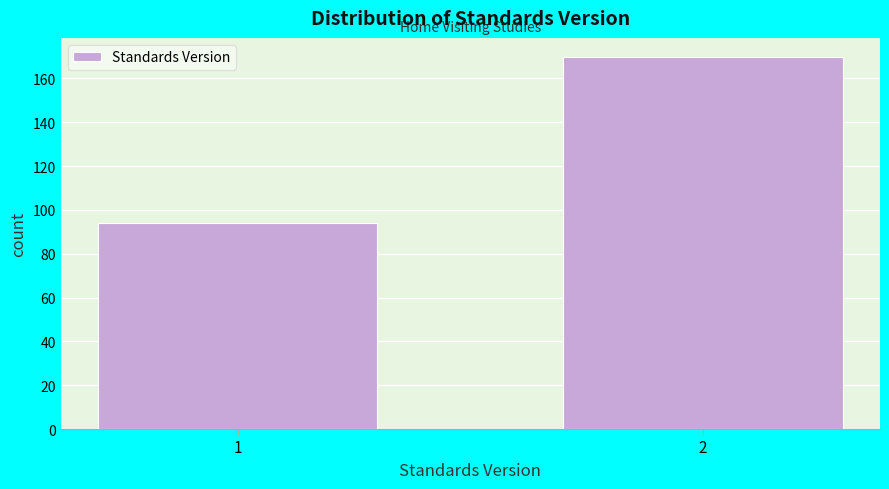

Reading left to right, extract all data points from this chart.

94	170